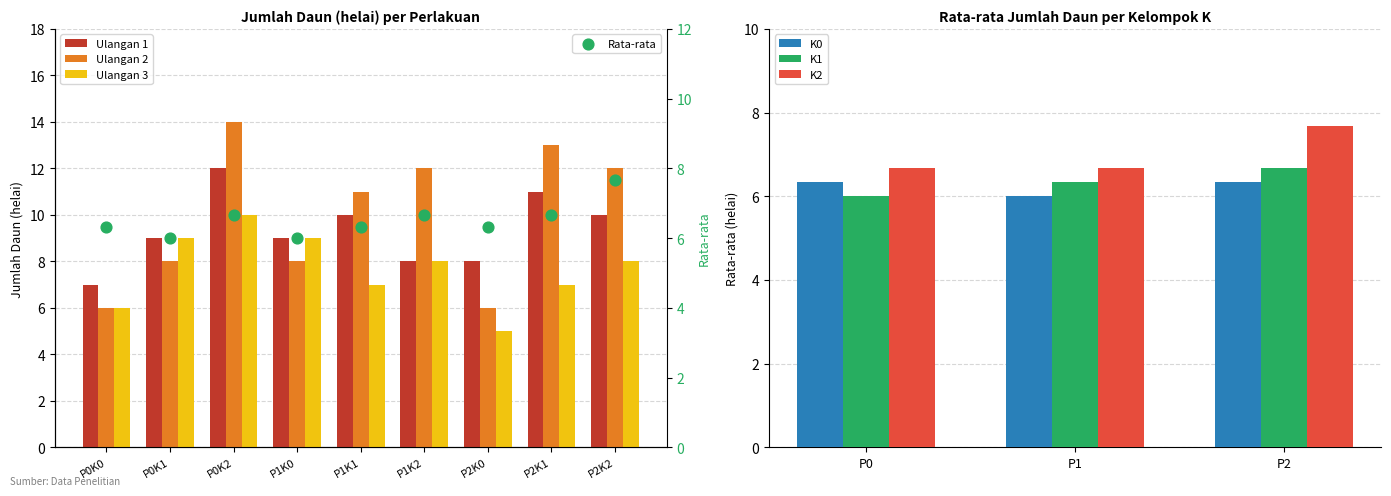

Is the value of Ulangan 3 at P2K2 greater than the value of Ulangan 1 at P1K2?

No